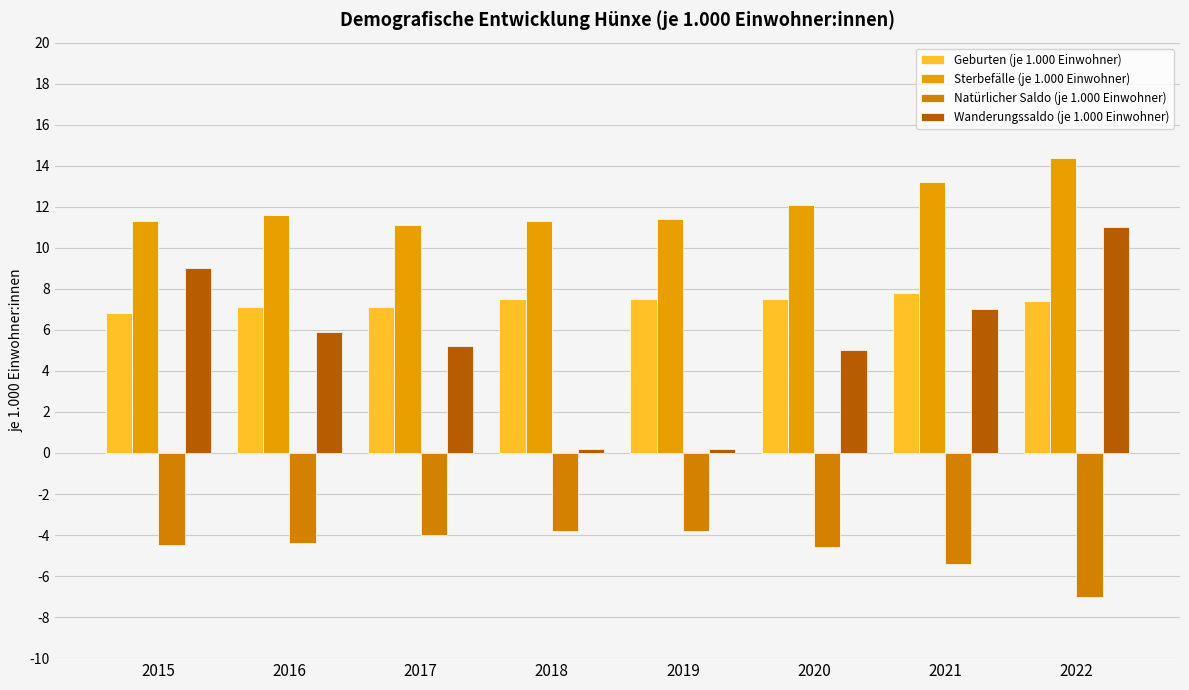

At how many categories does at least one series exceed 2?

8